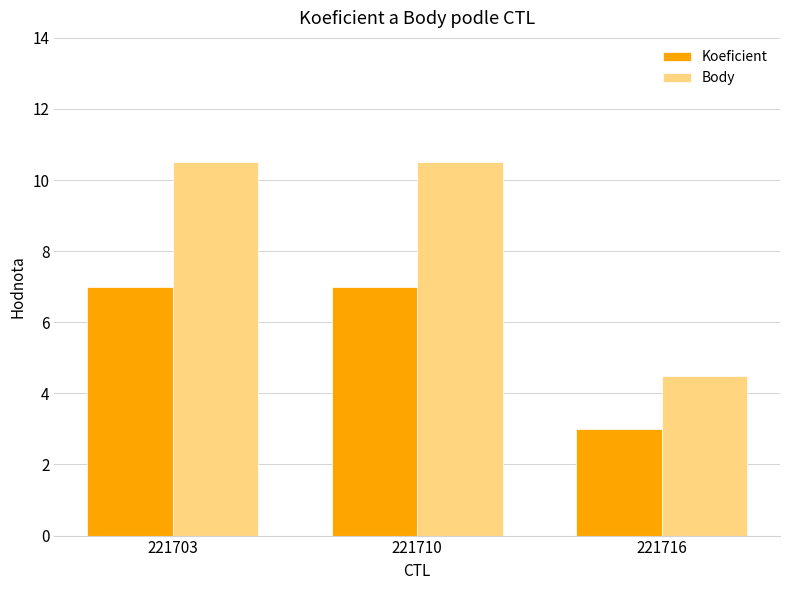

What is the value of the Body bar at the 3rd from the left?

4.5